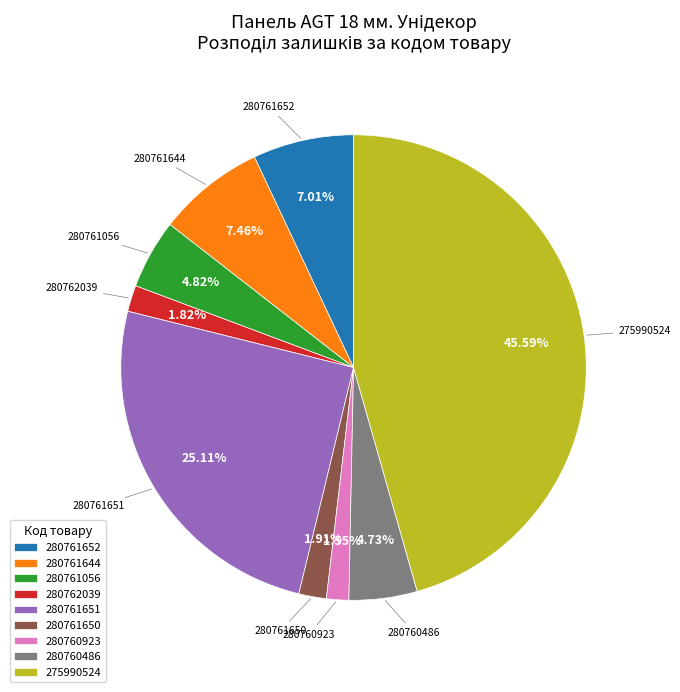

Approximately how many times larger is the value at 280762039 compared to 280761652?

0.3